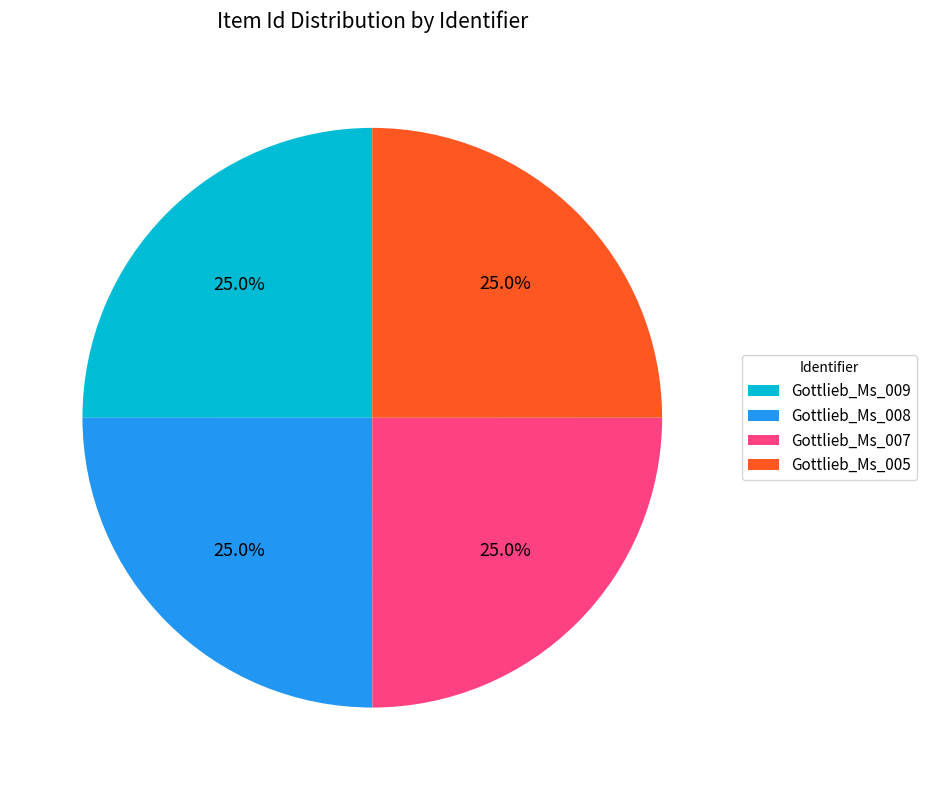

Approximately how many times larger is the value at Gottlieb_Ms_009 compared to Gottlieb_Ms_007?

1.0